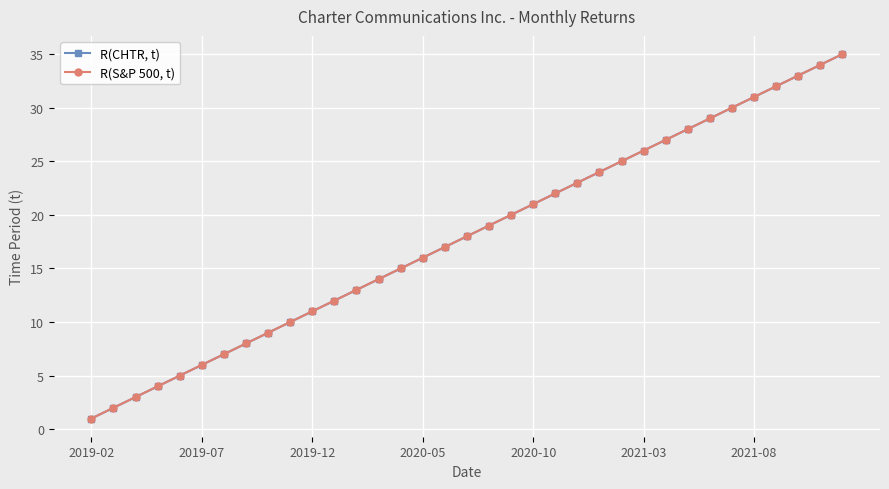

Is this an area chart (filled region under the line)?

No